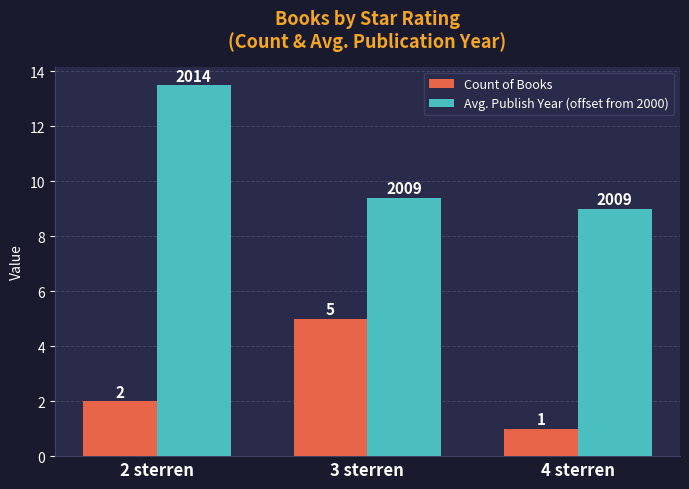

How many data points does each series have?

3